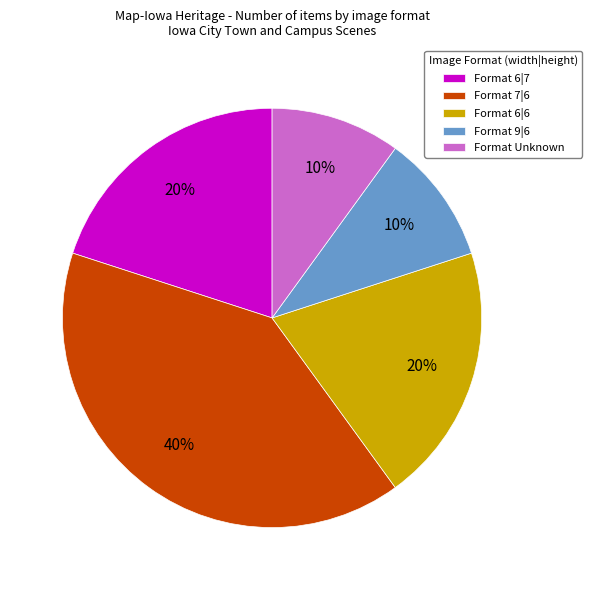

Is the sum of Format 7|6 and Format 6|6 greater than half?

Yes